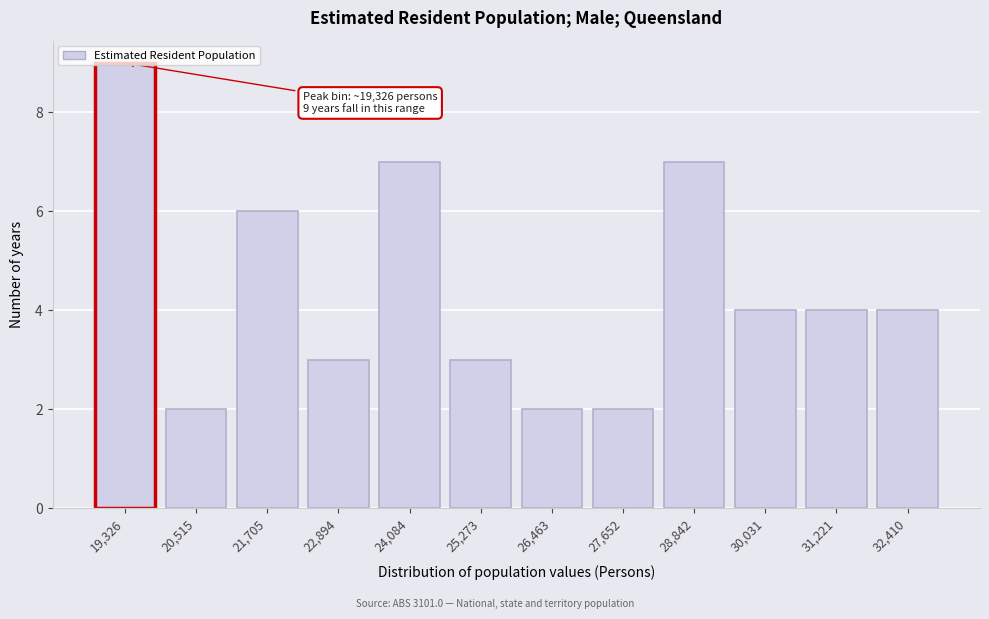

The chart shows a value of 5 at 30,031. True or false?

False